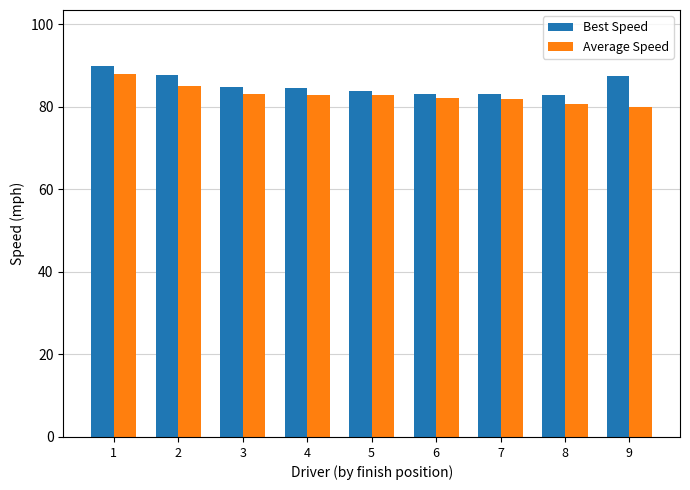

What is the value of the Average Speed bar at the 8th from the left?

80.8